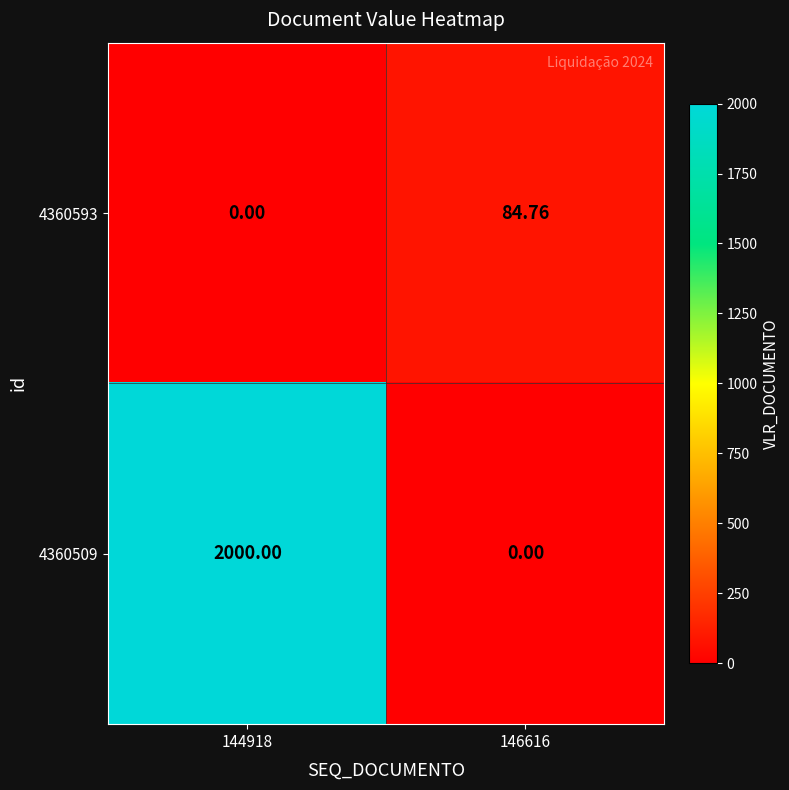

Count the number of data series in this chart.

2